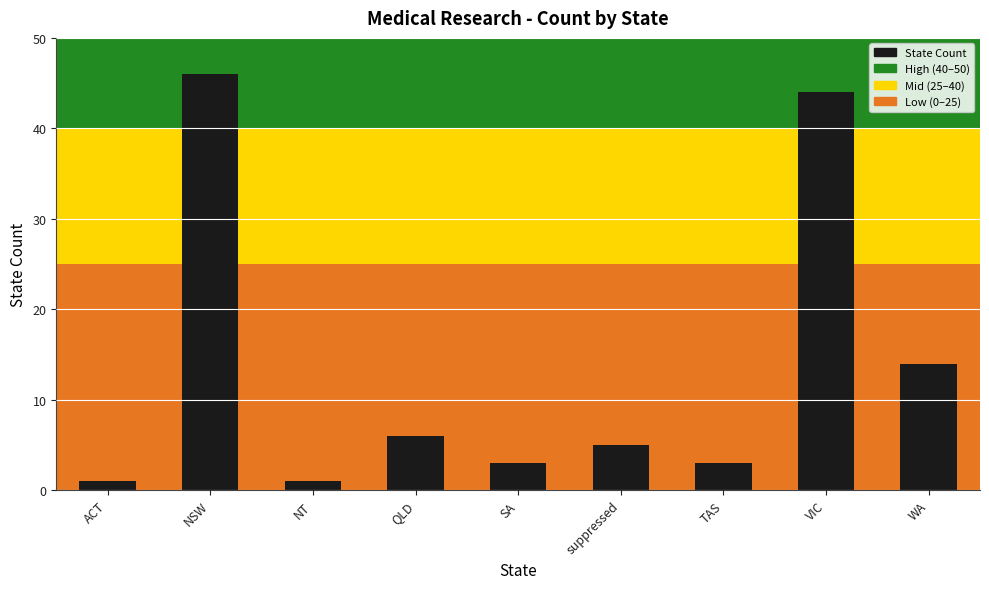

Where is the data nearest to the value 23?

WA